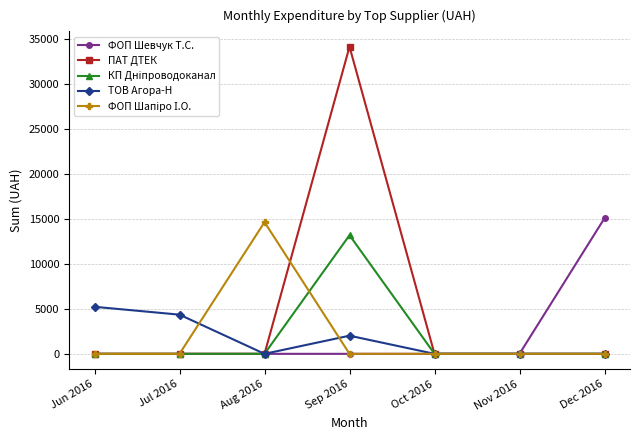

At how many categories does at least one series exceed 11308?

3